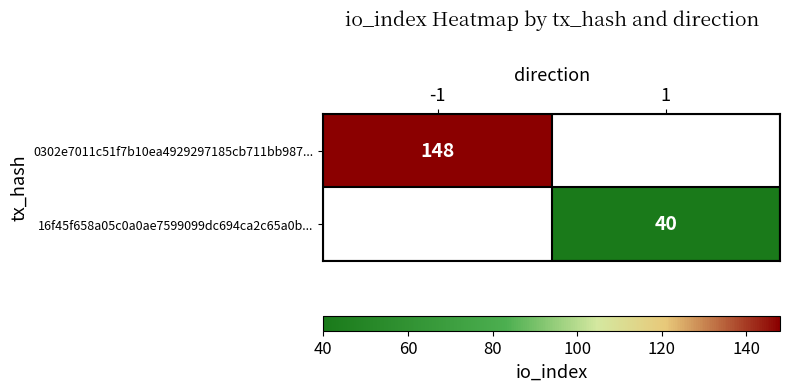

Is the value of 16f45f658a05c0a0ae7599099dc694ca2c65a0b... at 1 greater than the value of 0302e7011c51f7b10ea4929297185cb711bb987... at -1?

No